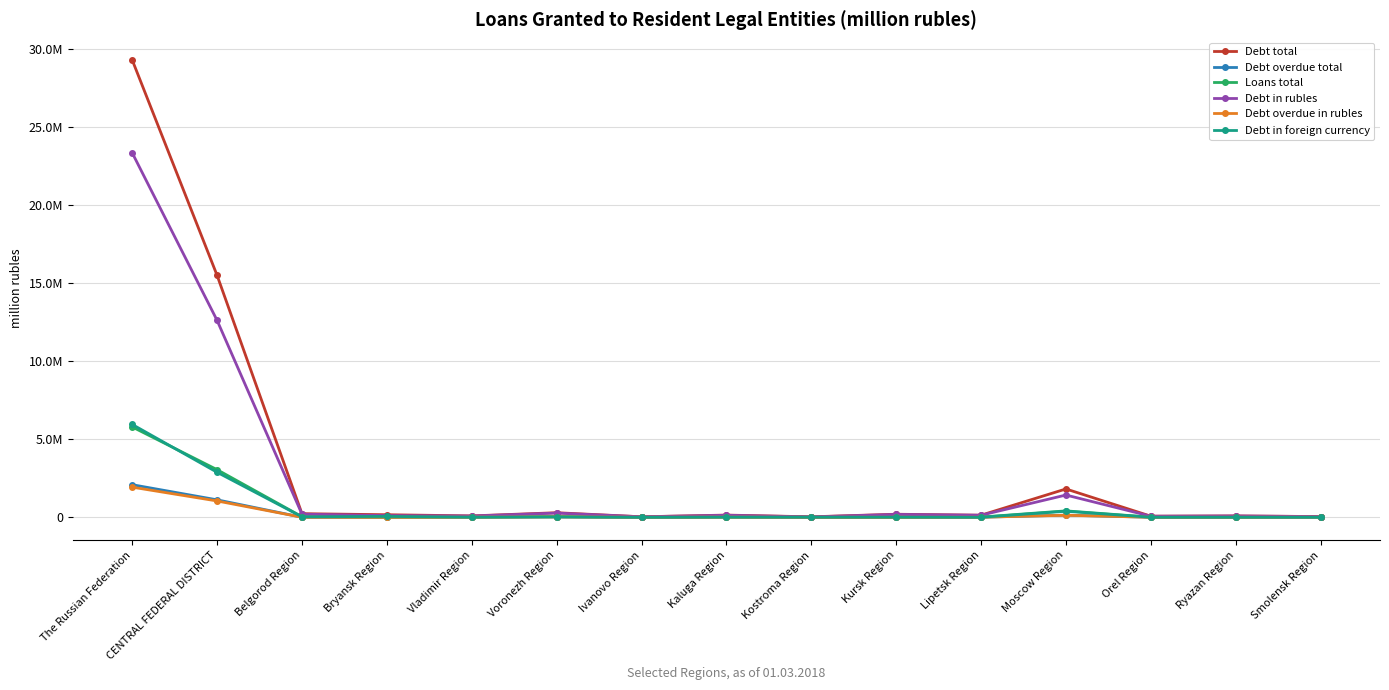

What are all the series names shown in the legend?

Debt total, Debt overdue total, Loans total, Debt in rubles, Debt overdue in rubles, Debt in foreign currency